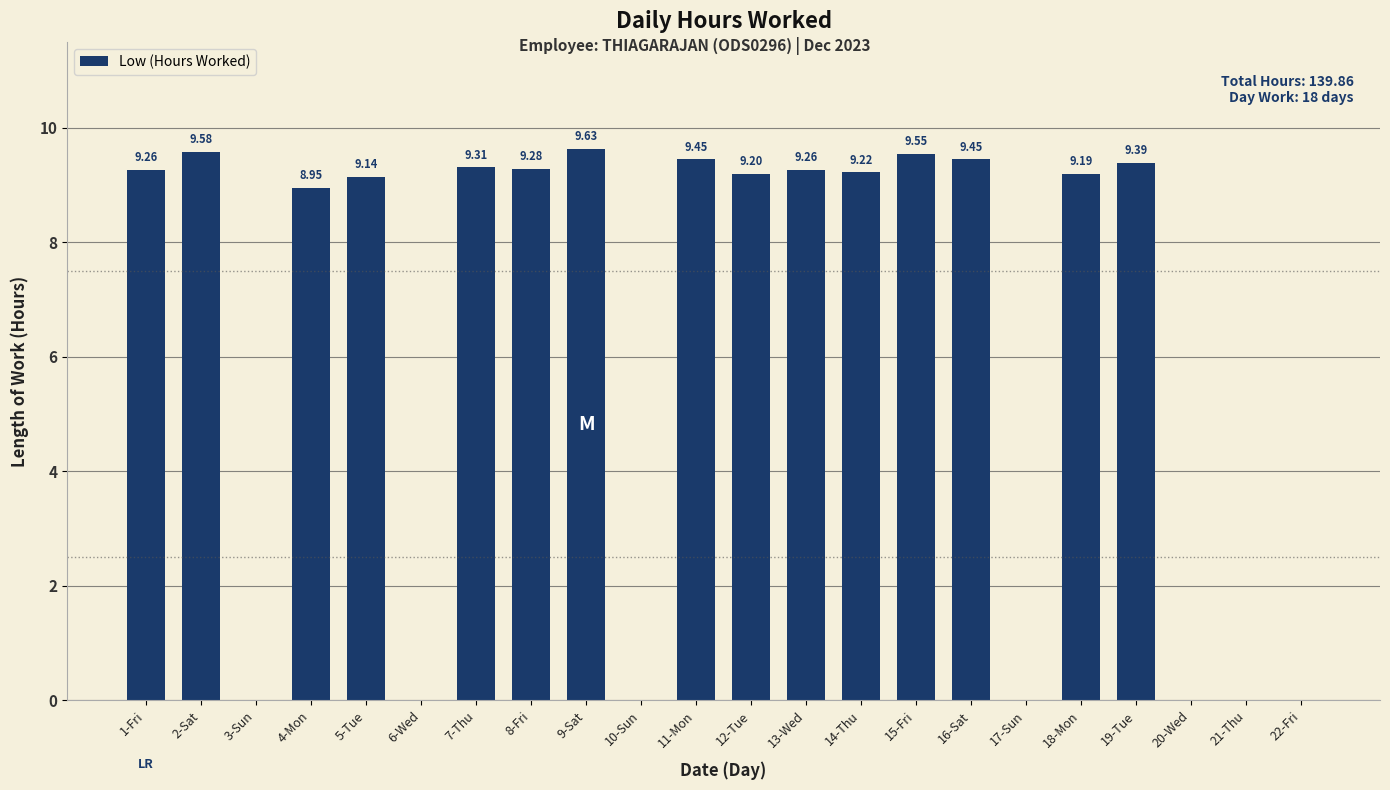

Is it true that the value at 11-Mon is 16.1?

False